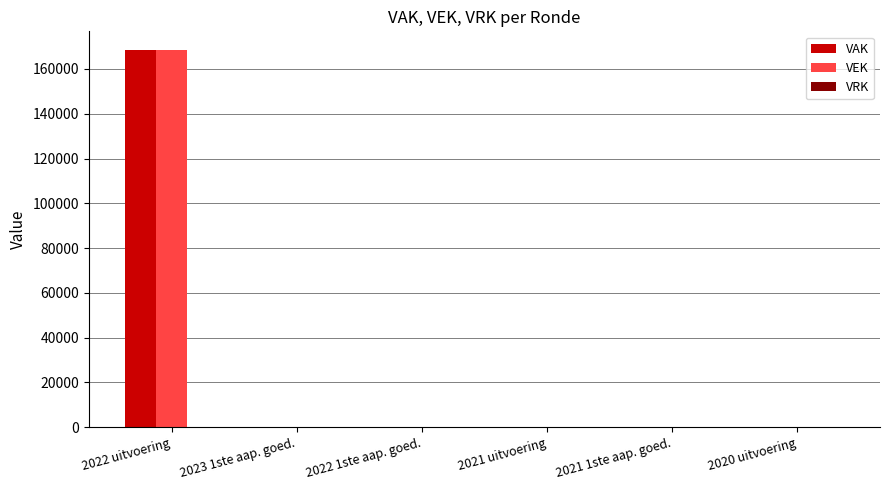

The value of VAK at 2021 uitvoering is 0. True or false?

True